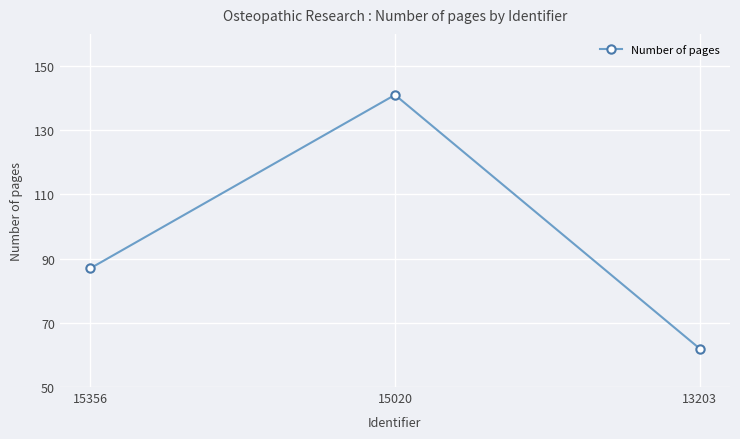

What is the value of the 2nd point from the left?

141